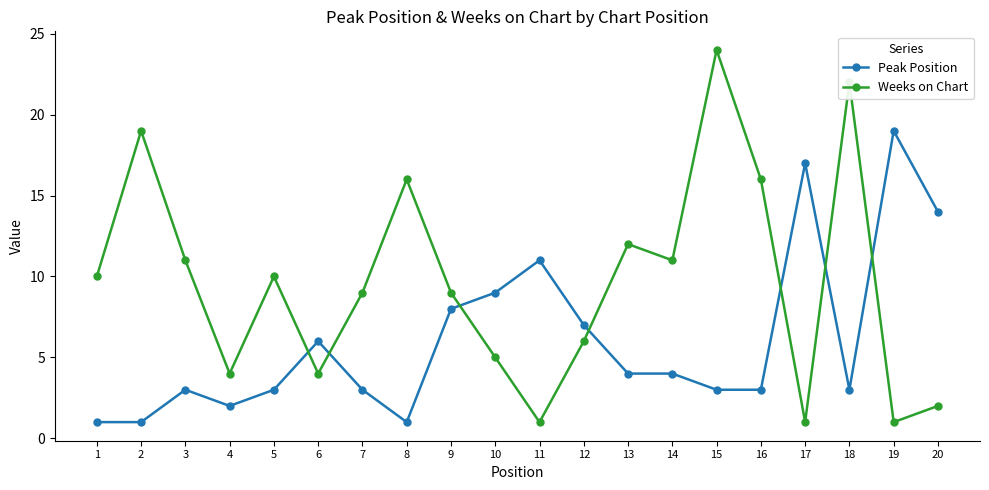

What is the value of the Peak Position point at the 5th from the left?

3